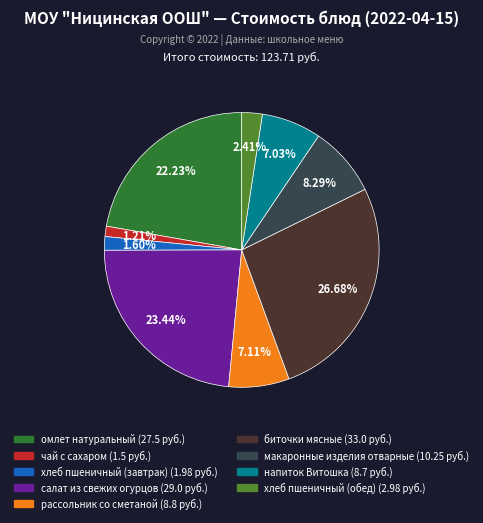

To the nearest percent, what is the difference between the largest and smallest slice percentages?

25%